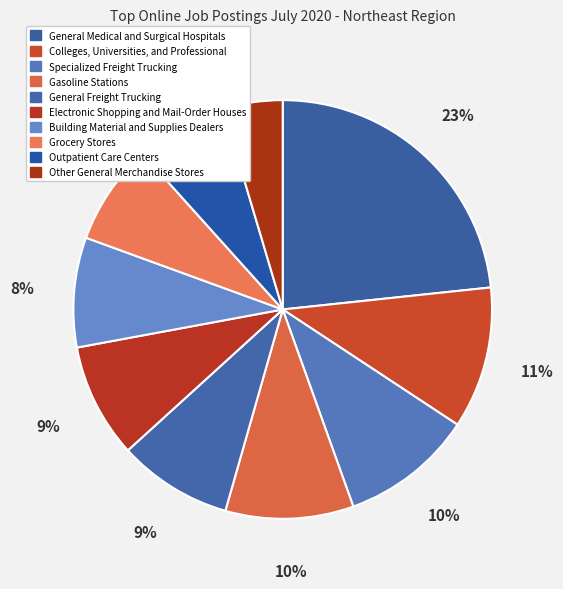

Which category has the smallest portion of the pie?

Other General Merchandise Stores